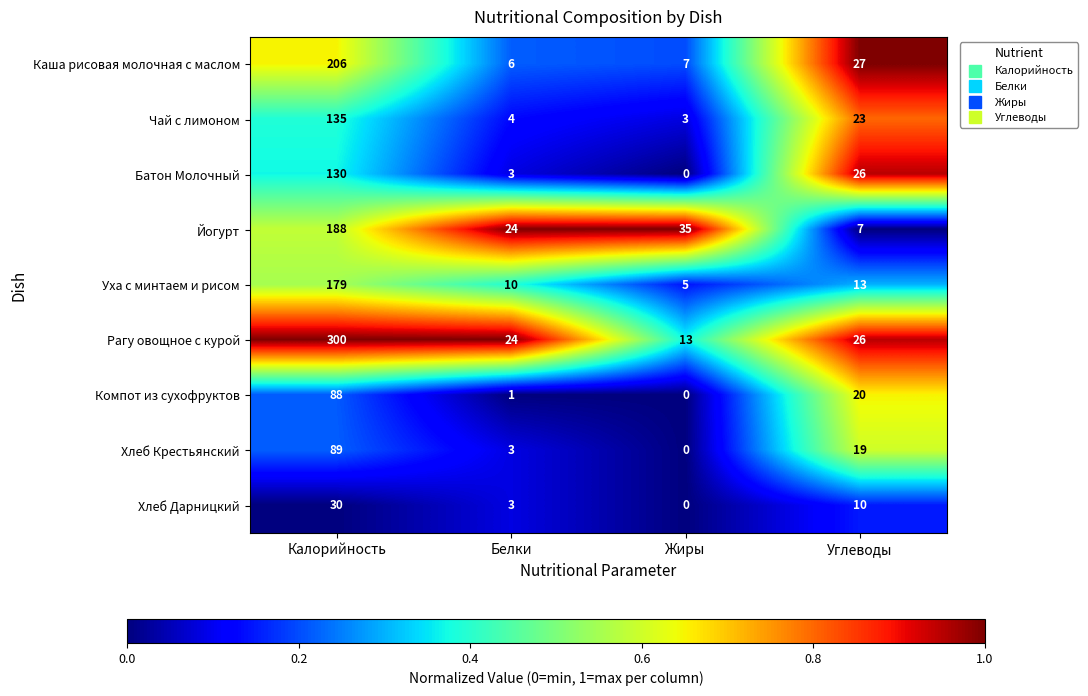

How many series are shown in this chart?

9